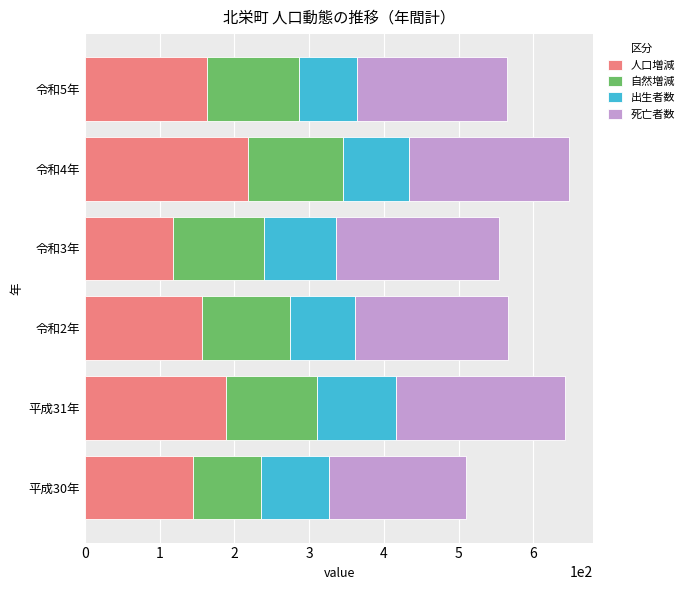

What is the total value across all series at 令和4年?

648